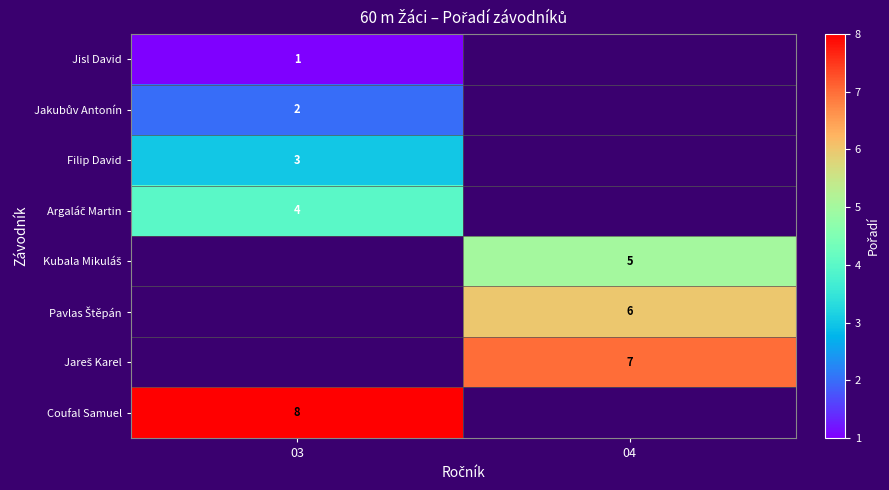

Which label corresponds to the largest value in the chart?

03